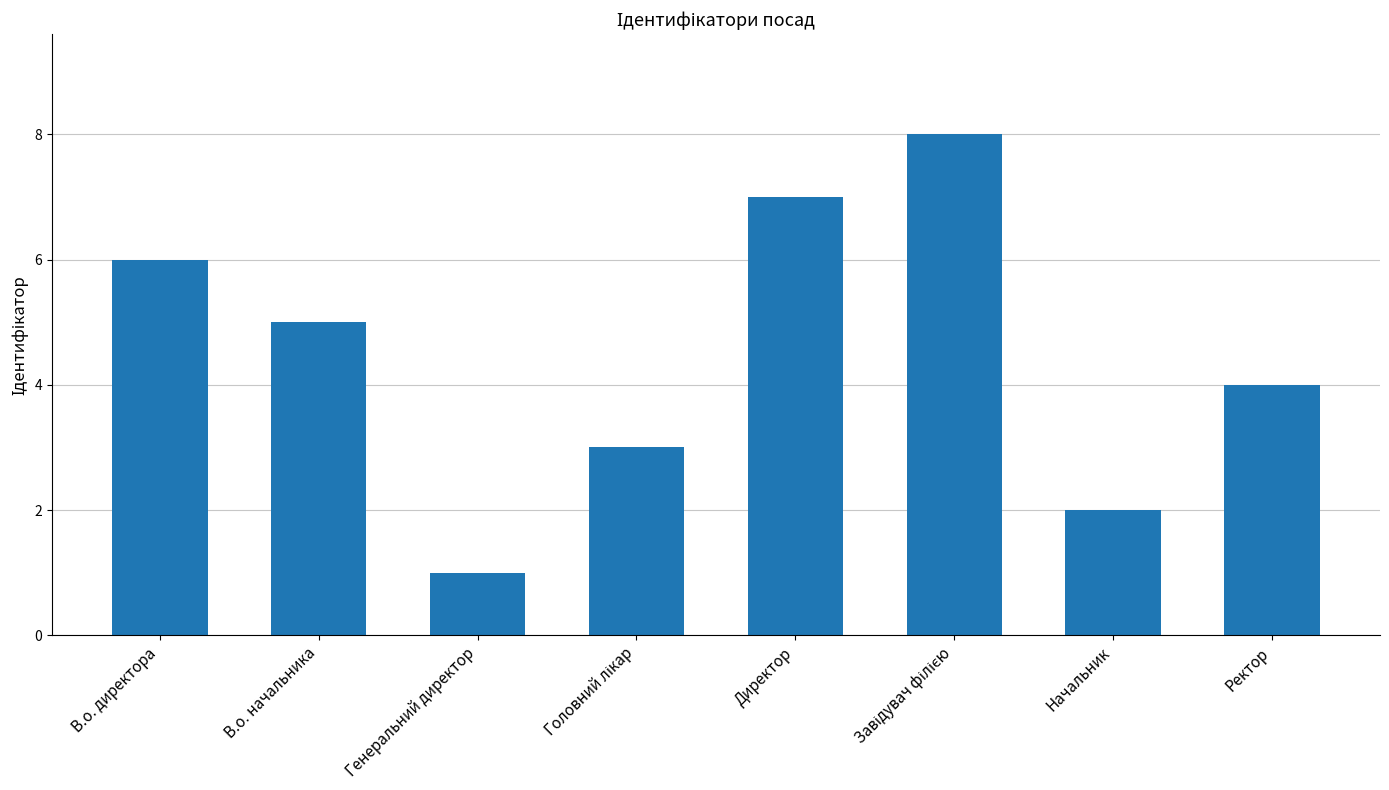

Where does the data first go above 5?

В.о. директора